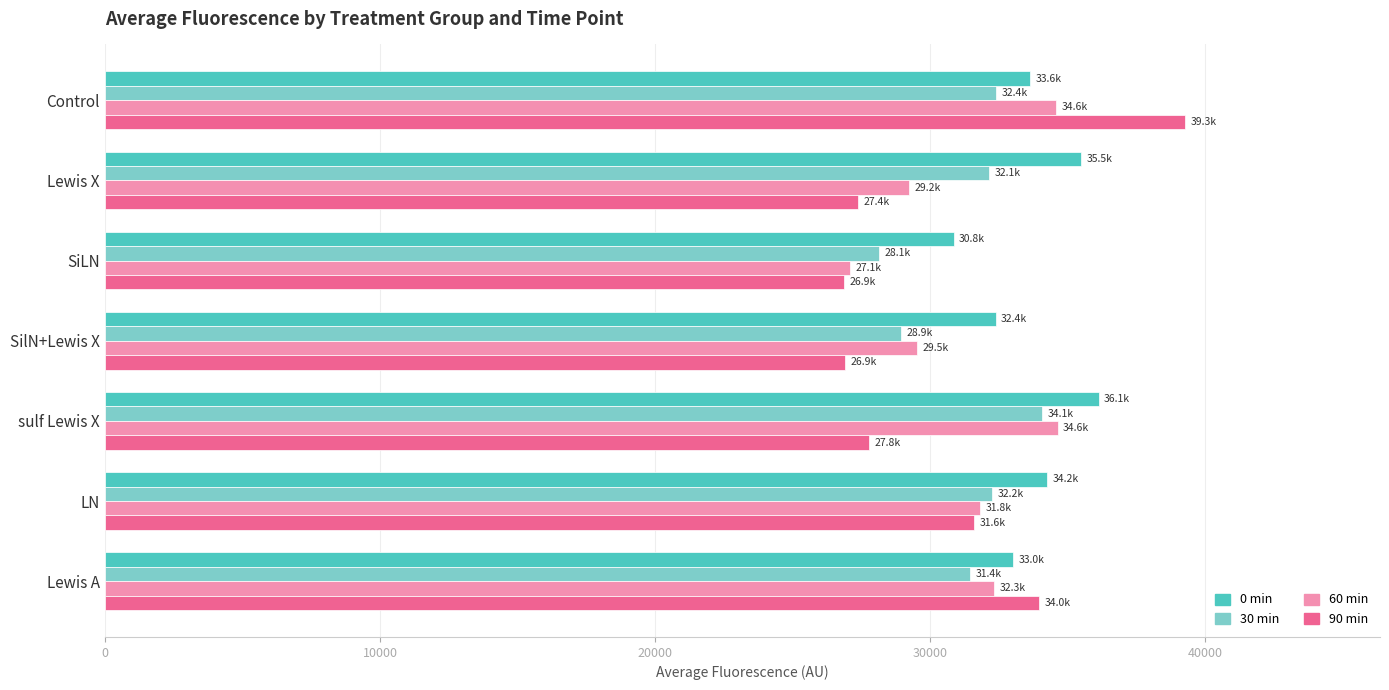

Which series has the widest spread of values?

90 min